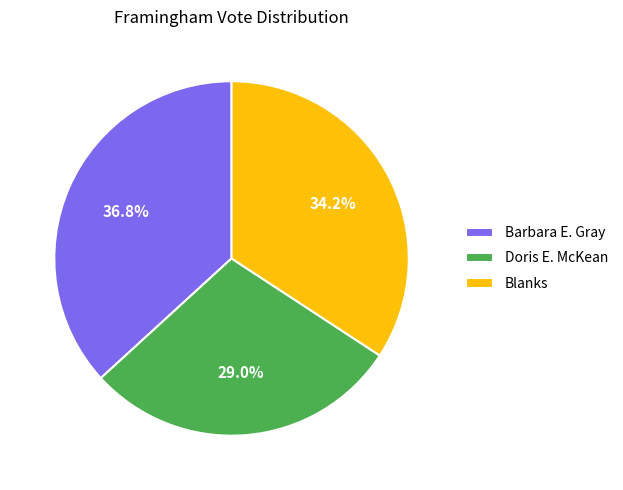

How many segments does this pie chart have?

3